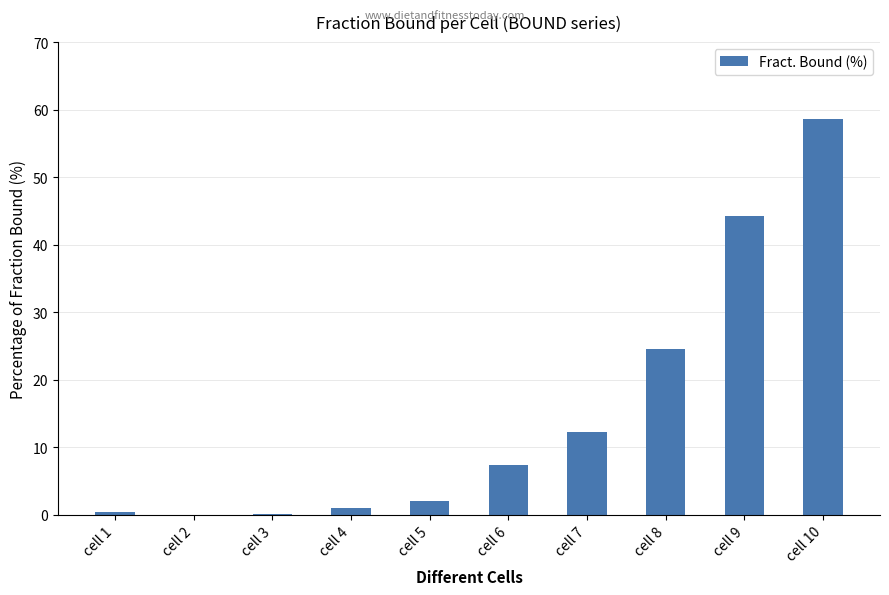

The chart shows a value of -40.8 at cell 2. True or false?

False